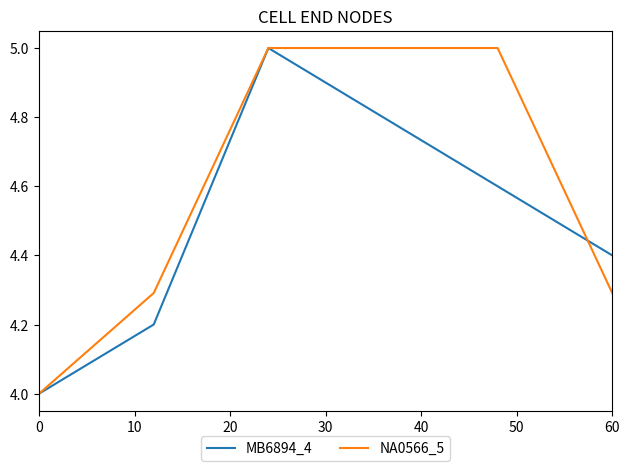

Rank the series by their average value, from highest to lowest.

NA0566_5, MB6894_4